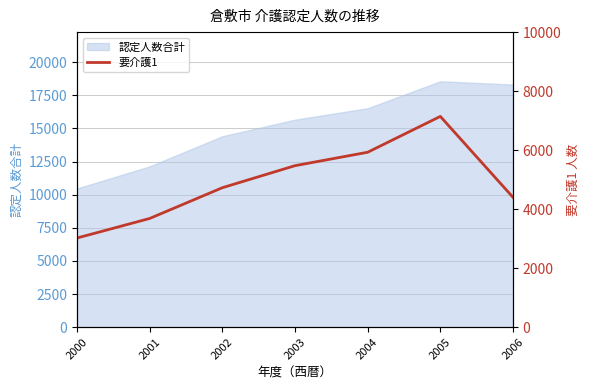

At which category does the chart reach its minimum across all series?

2000